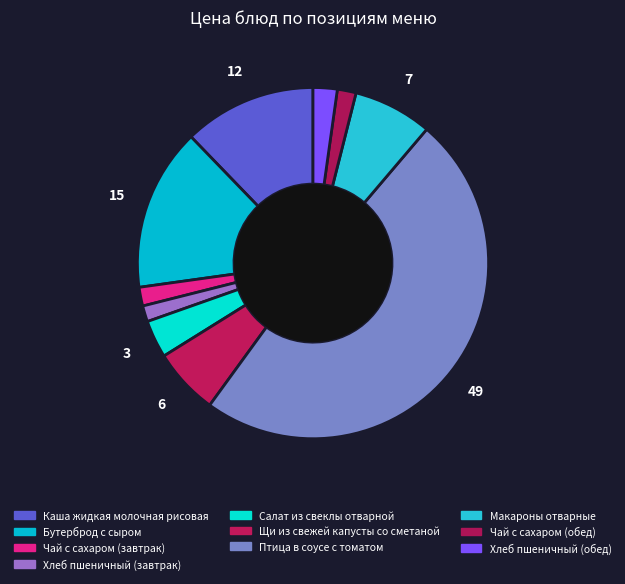

What percentage is the Макароны отварные slice, to the nearest percent?

7%